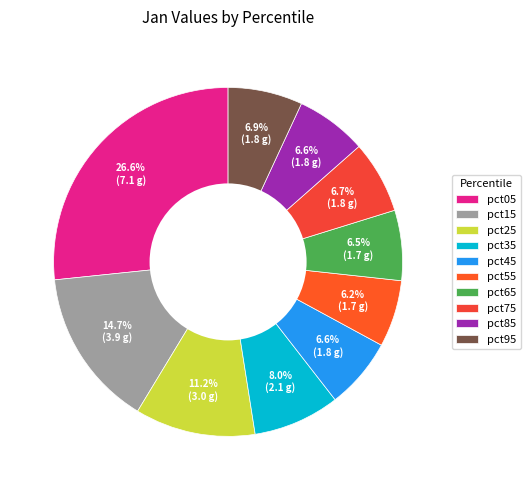

Which category has the smallest portion of the pie?

pct55